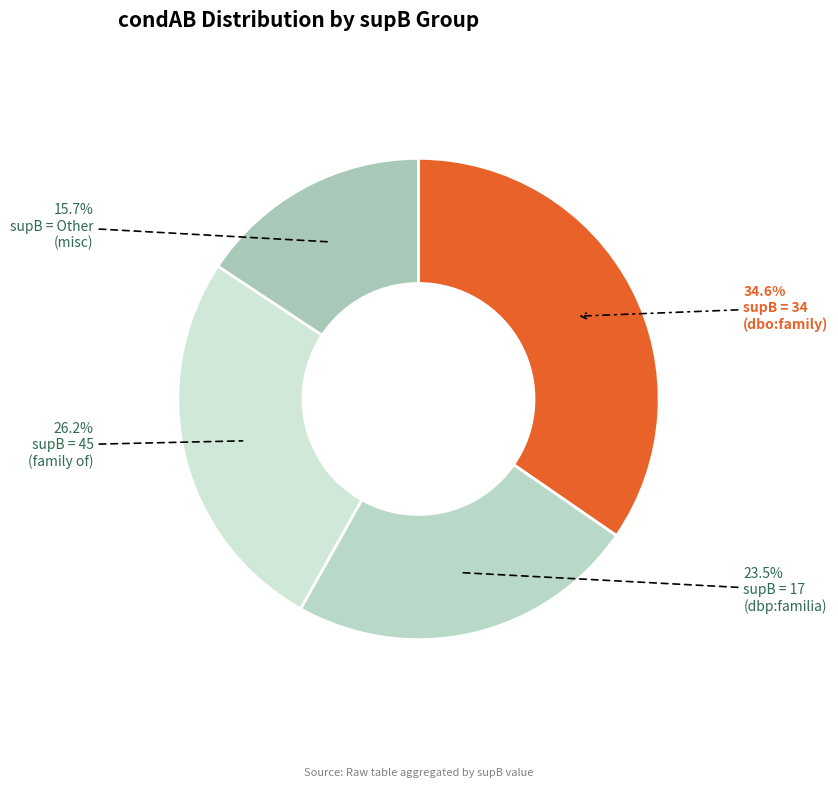

Is there a majority slice in this chart?

No